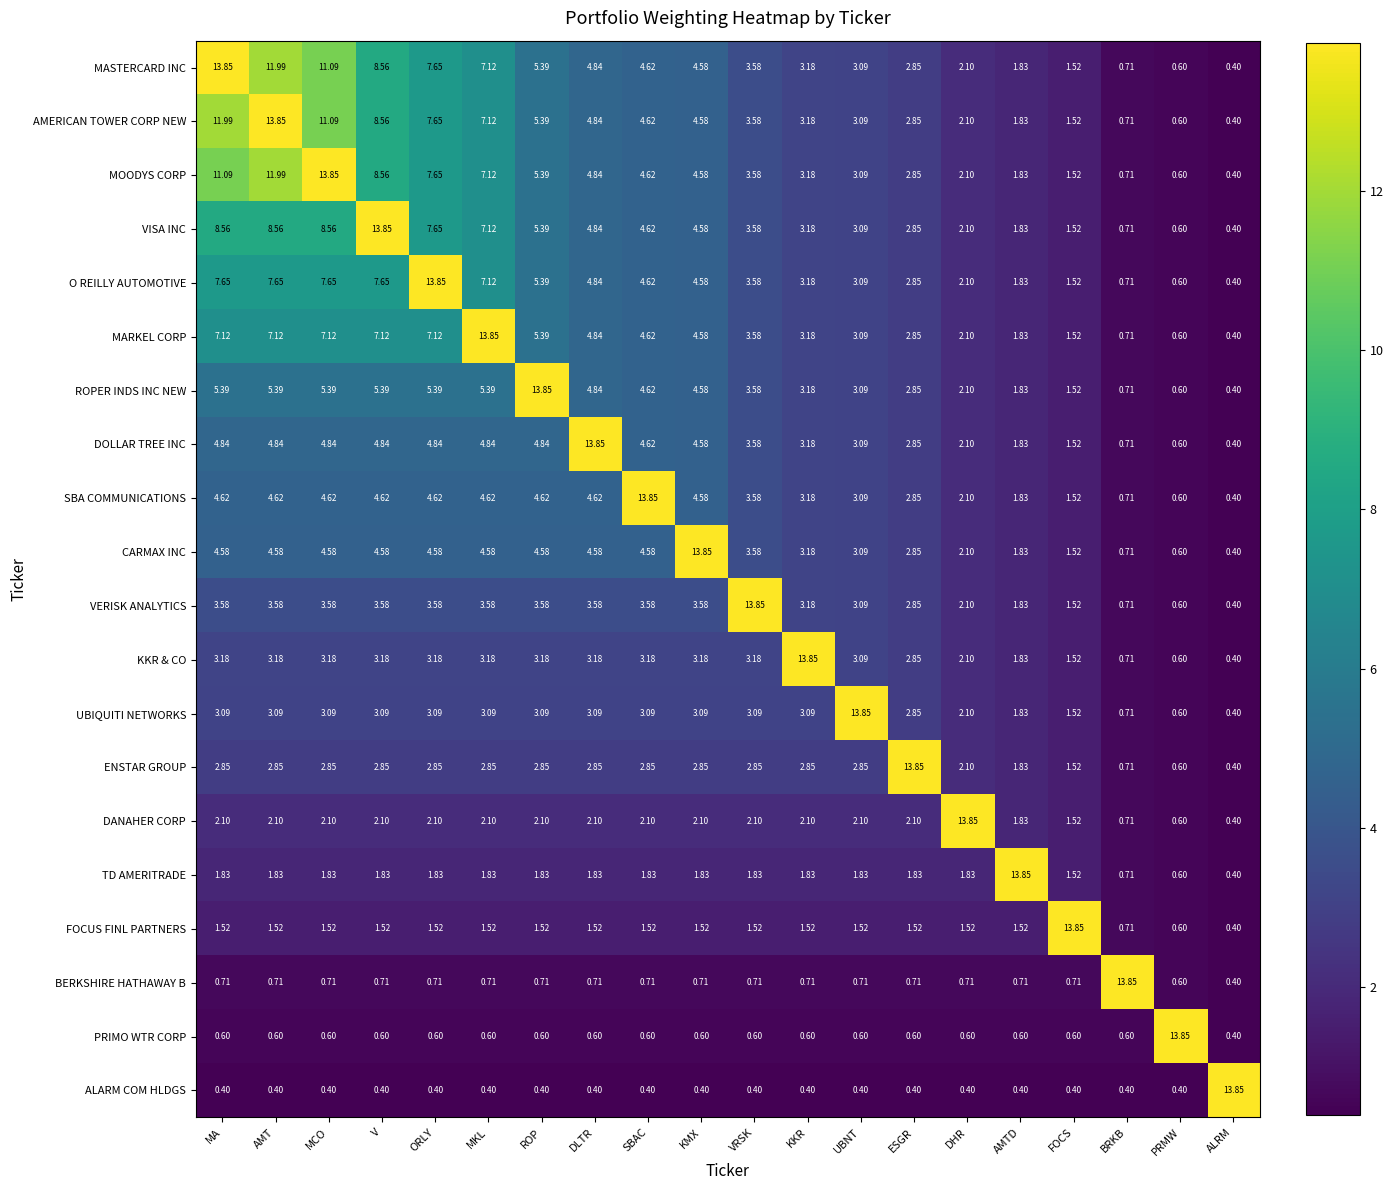

At which label does UBIQUITI NETWORKS reach its peak?

UBNT